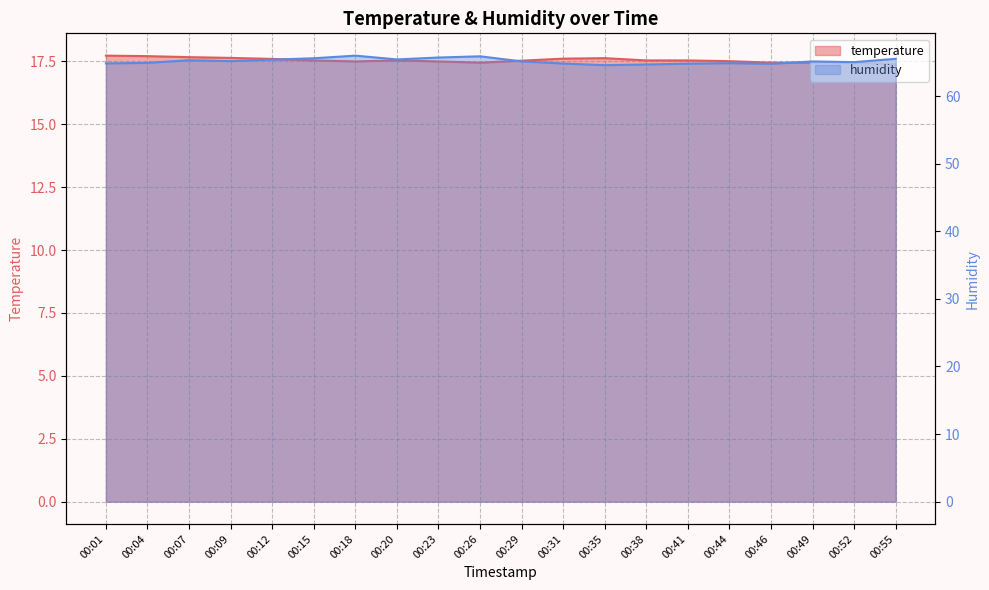

Where is humidity nearest to the value 65?

00:52